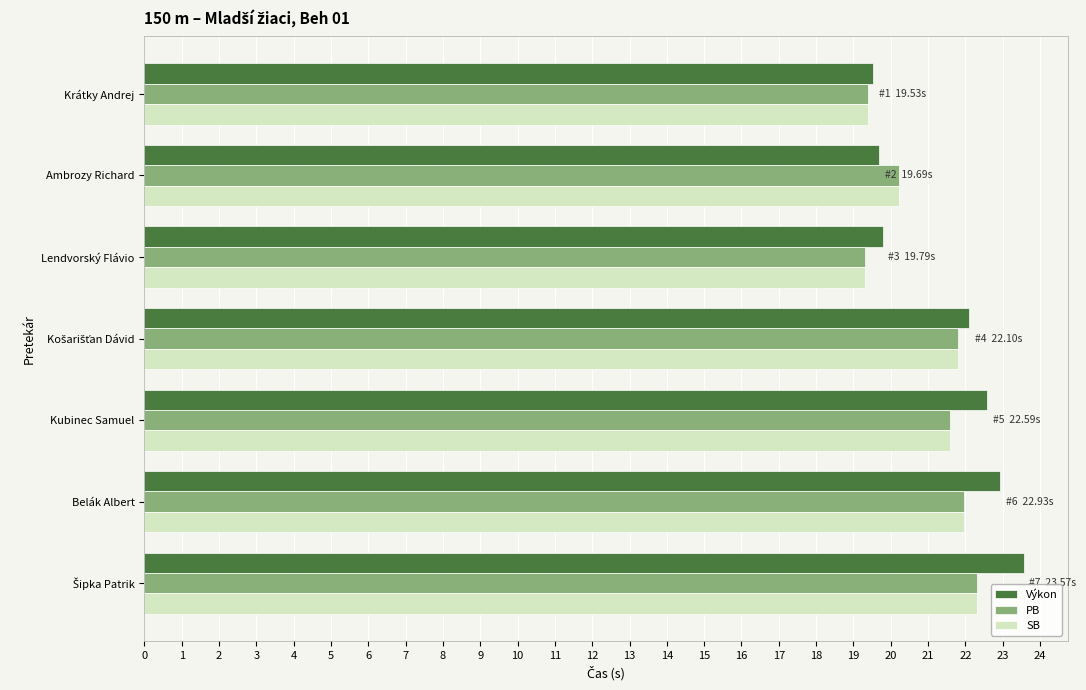

True or false: SB has a value of 21.6 at Kubinec Samuel.

True